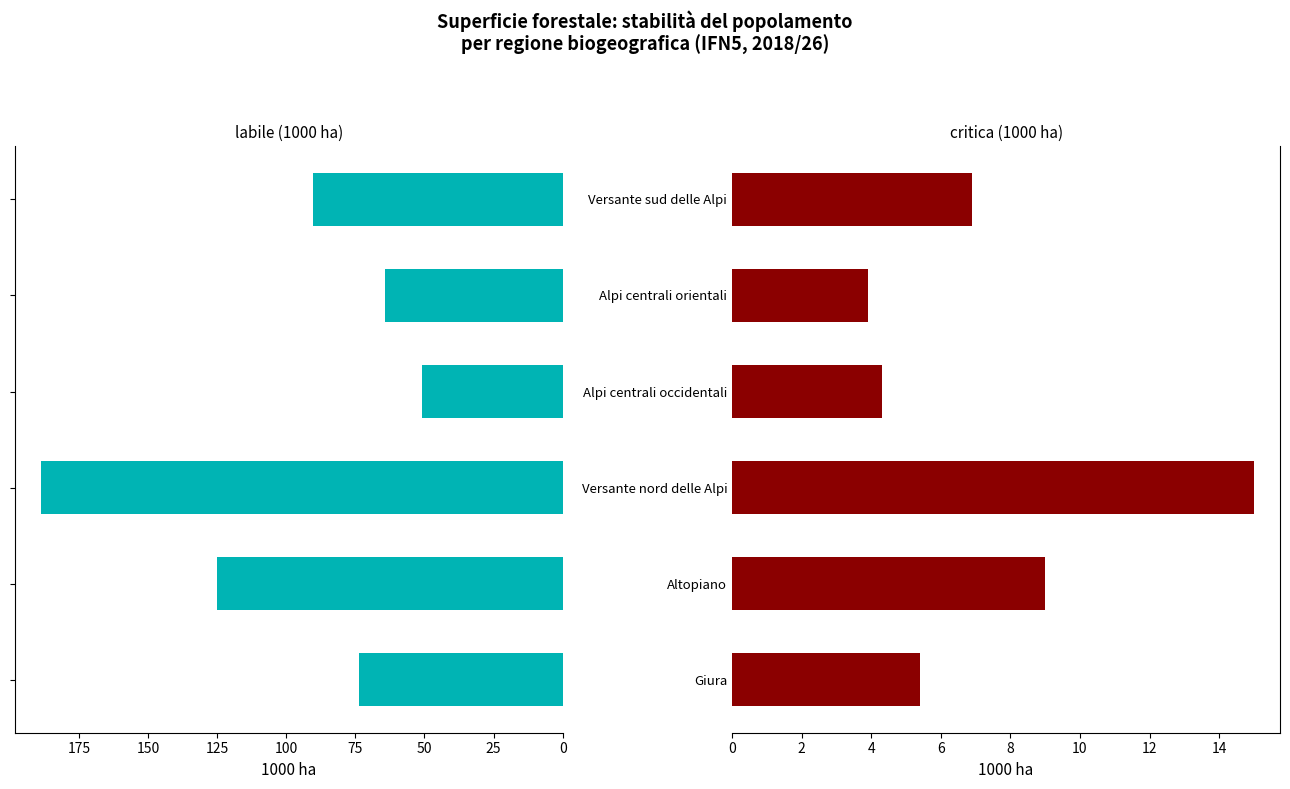

What is the total value across all series at Alpi centrali occidentali?

55.3